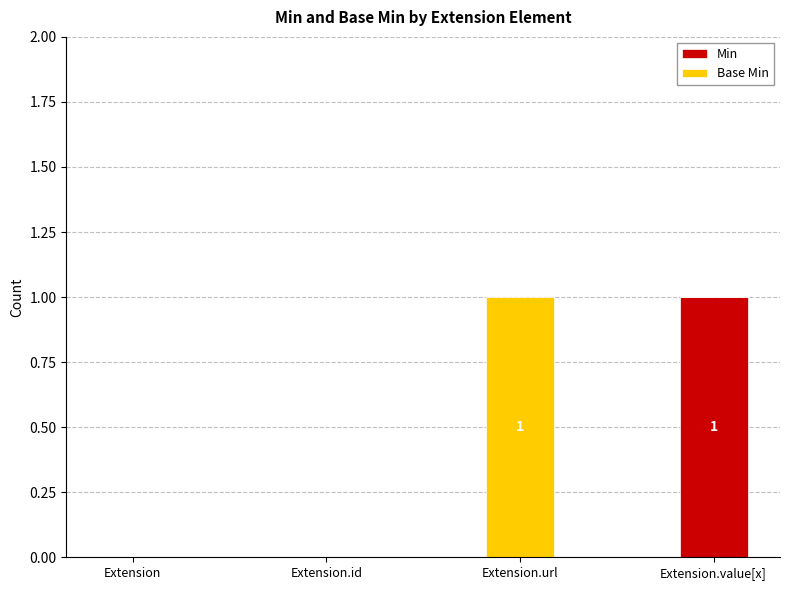

Reading left to right, list the values for the Min series.

Extension=0	Extension.id=0	Extension.url=0	Extension.value[x]=1